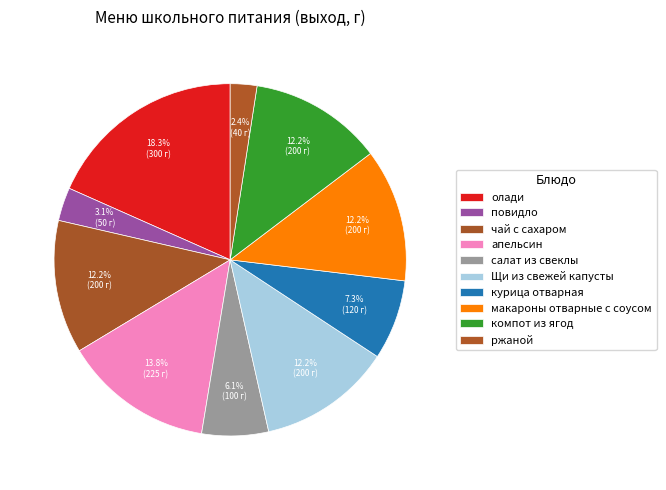

How many slices are in this pie chart?

10